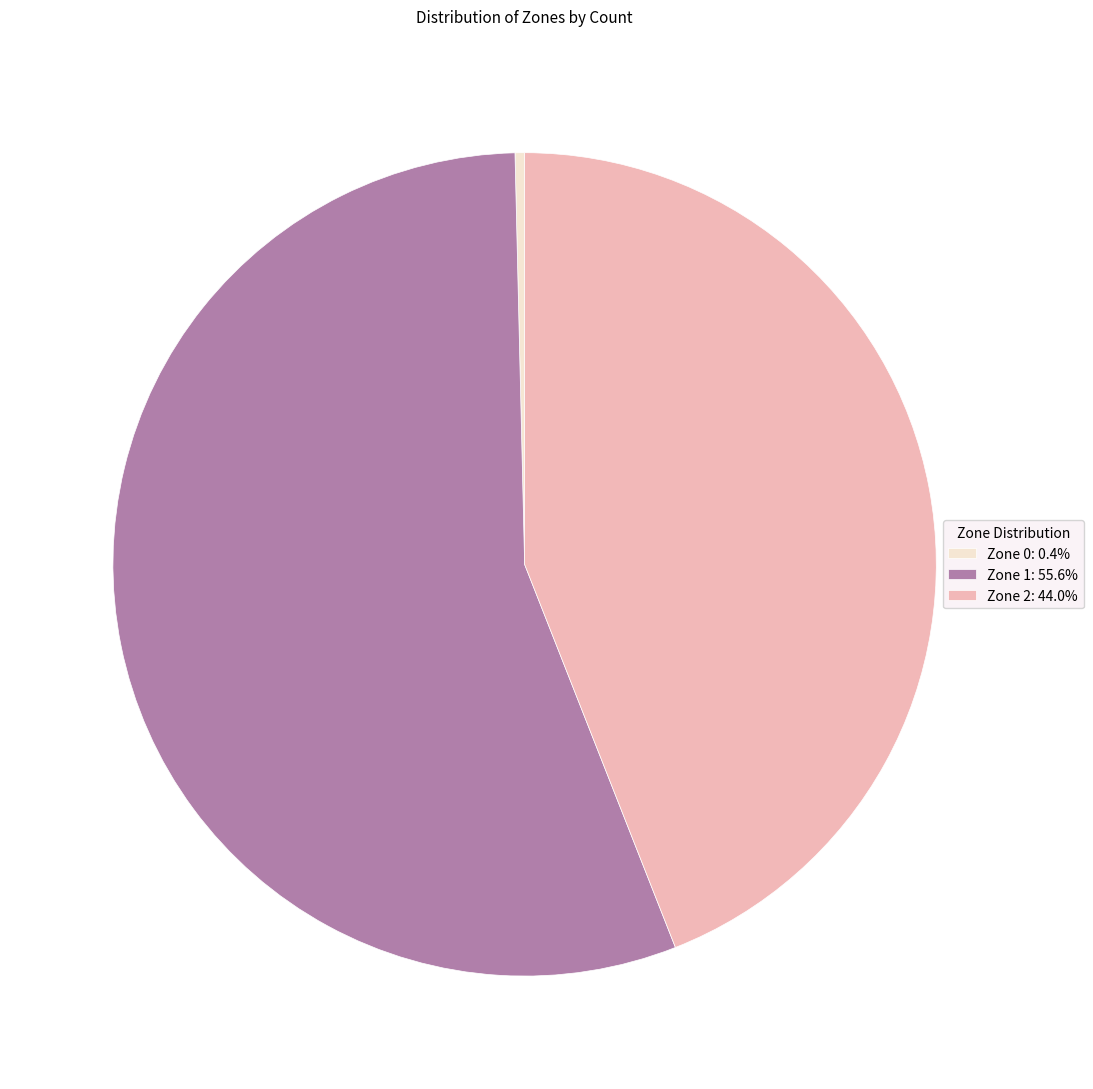

Do Zone 2: 44.0% and Zone 0: 0.4% together represent more than half of the pie?

No